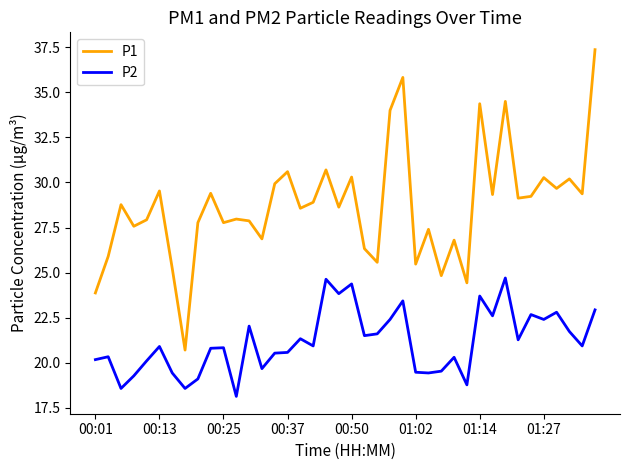

Rank the series by their average value, from lowest to highest.

P2, P1